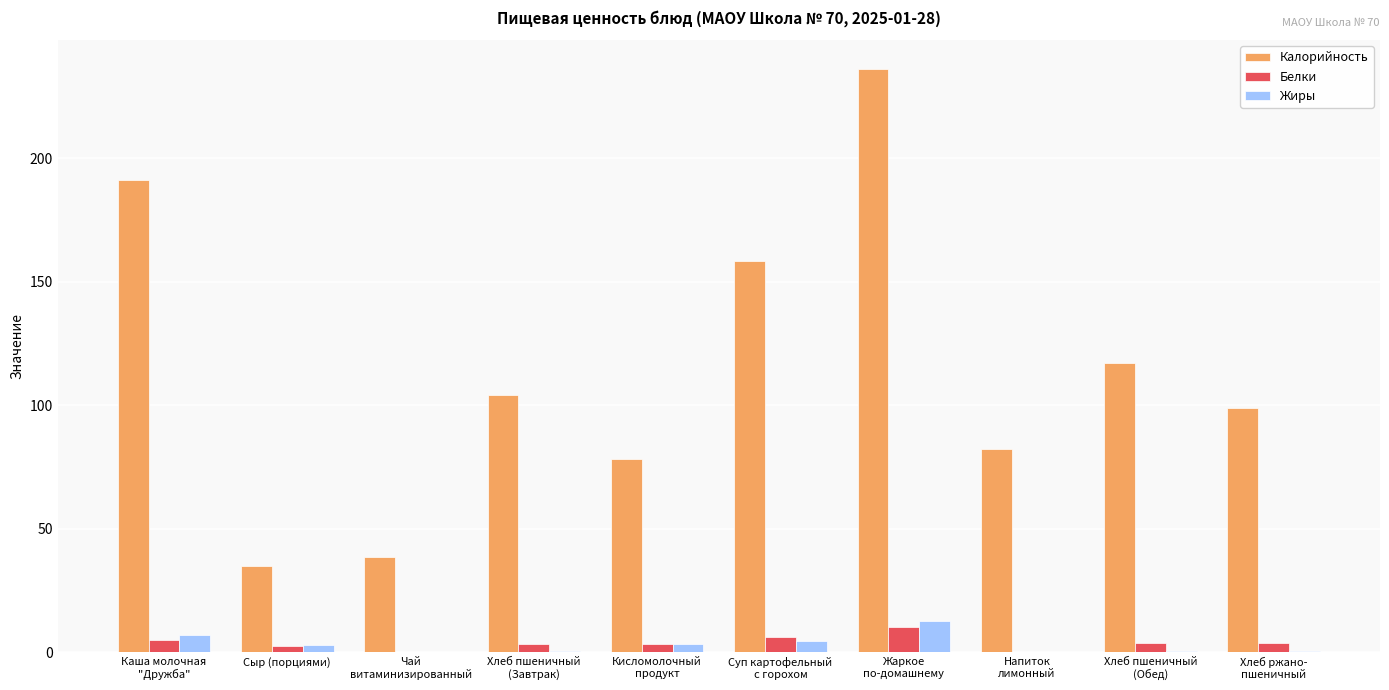

Where does the Жиры series first go above 2?

Каша молочная
"Дружба"